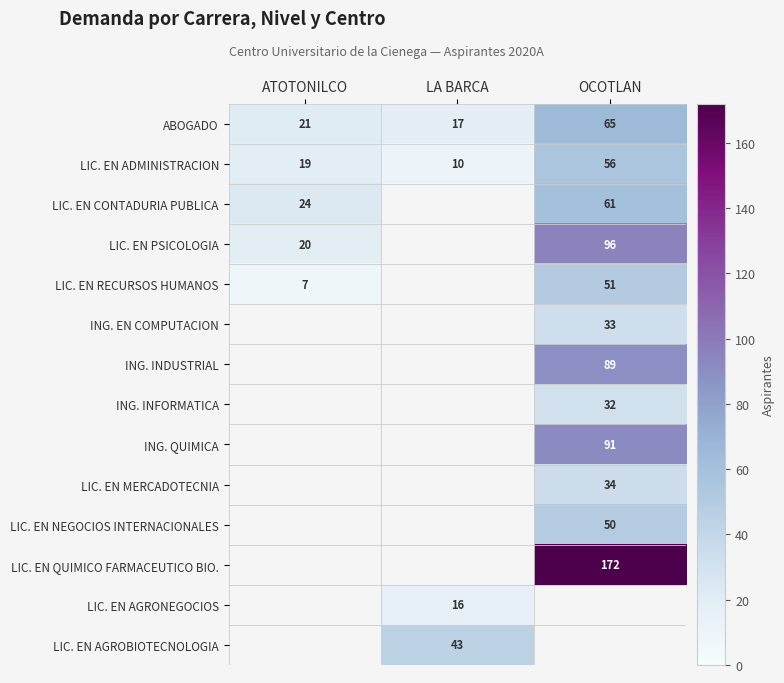

How many values in LIC. EN NEGOCIOS INTERNACIONALES are above zero?

1